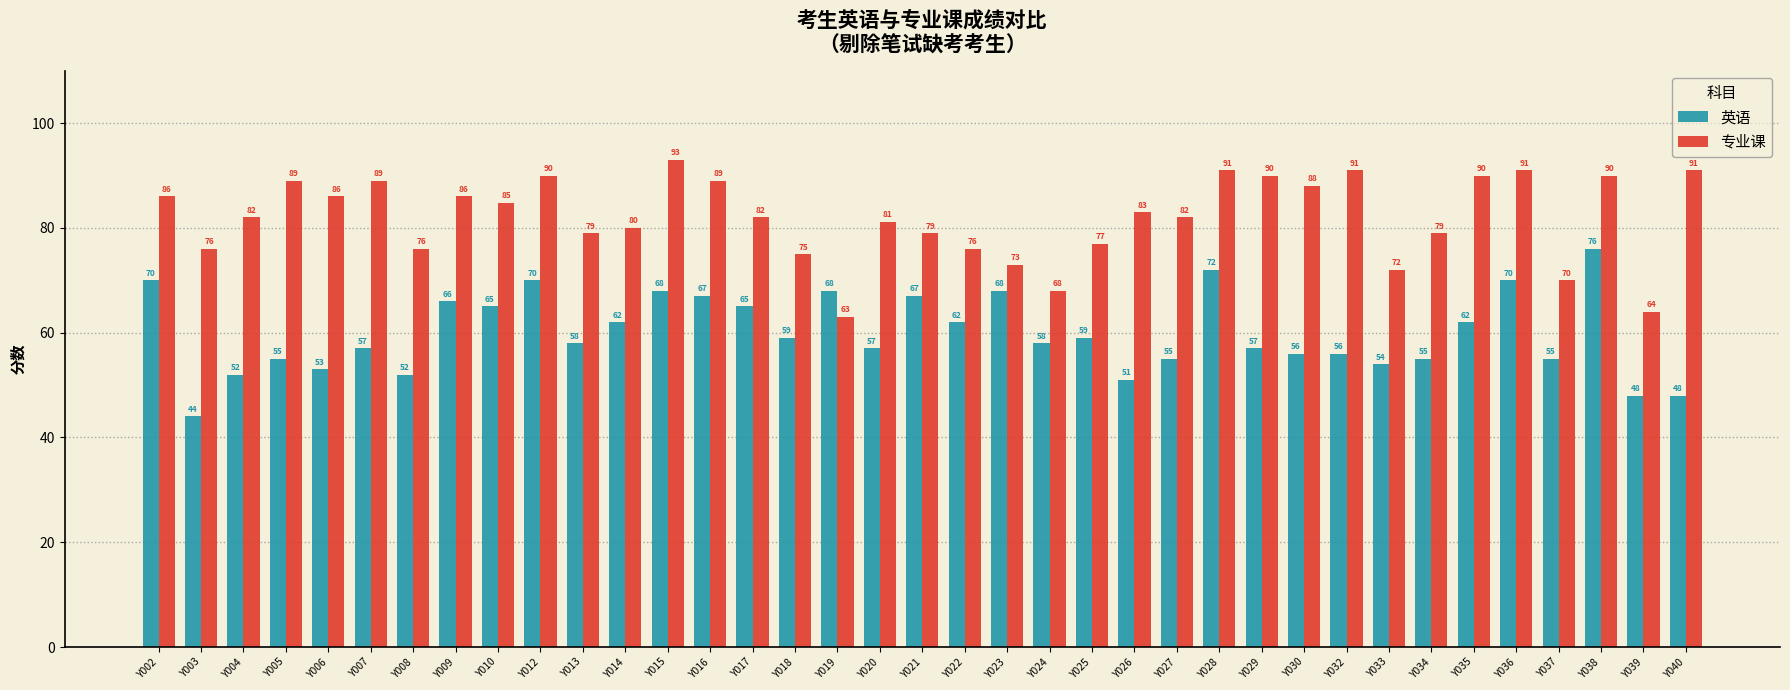

What is the spread (max minus min) of values at Y032?

35.0